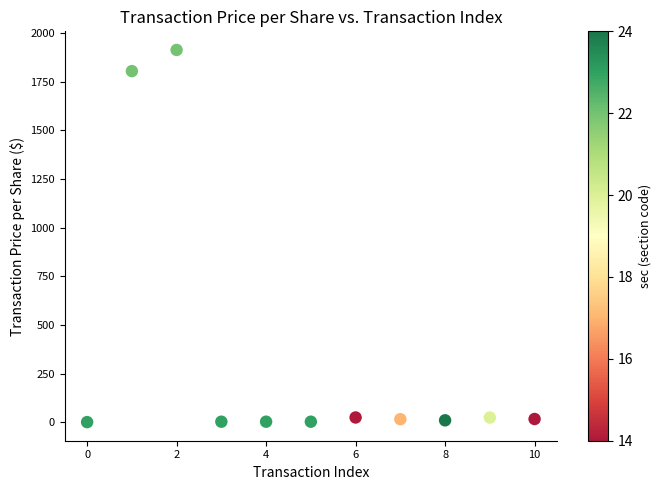

What is the range of Y values (max minus min)?

1911.6